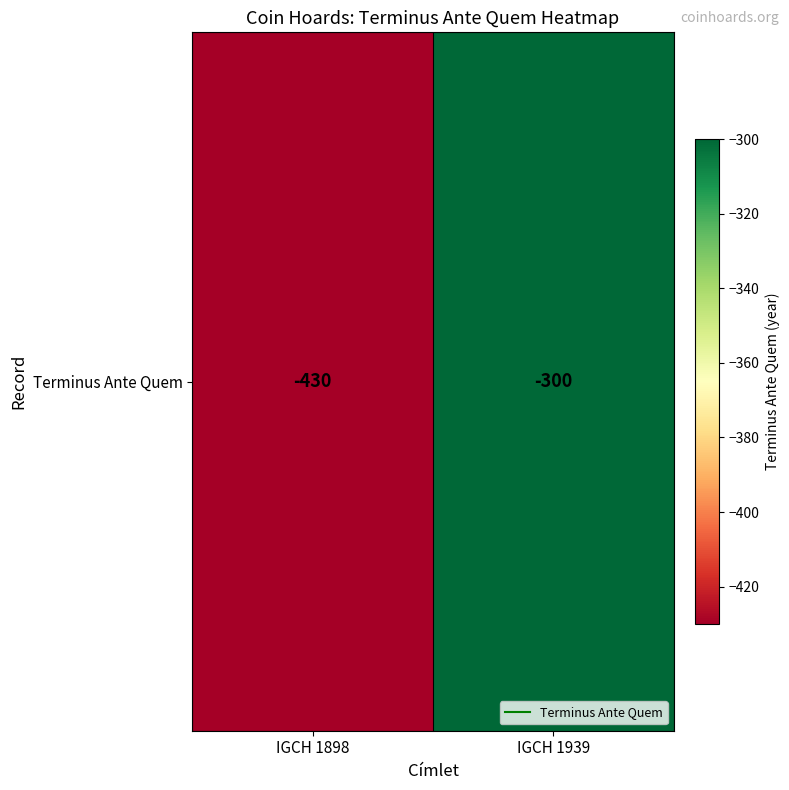

Rank the categories by value from lowest to highest.

IGCH 1898, IGCH 1939